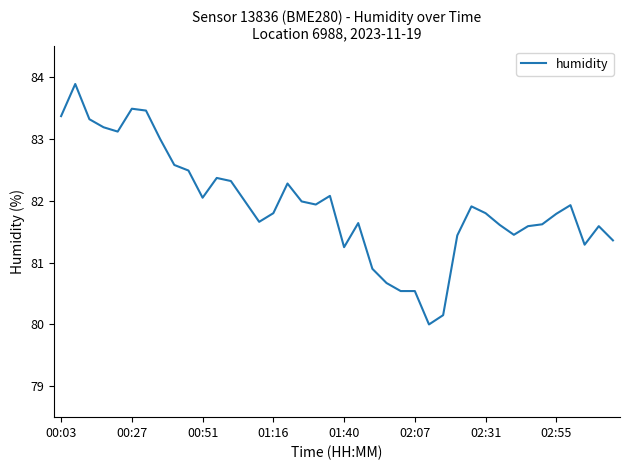

What is the difference between the maximum and minimum values?

3.9